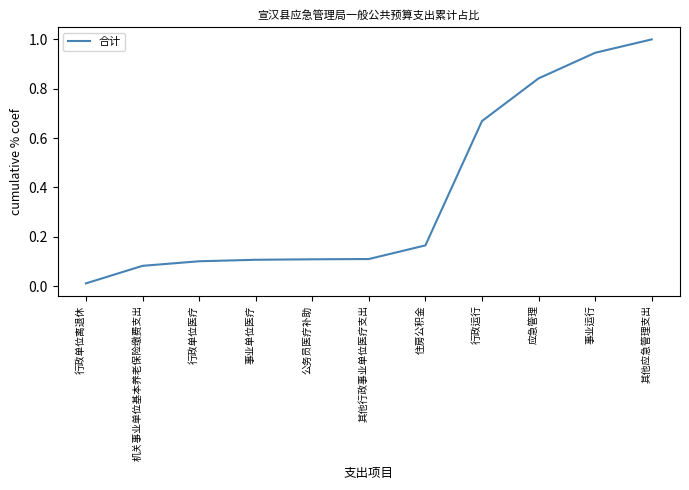

Which label corresponds to the smallest value in the chart?

行政单位离退休